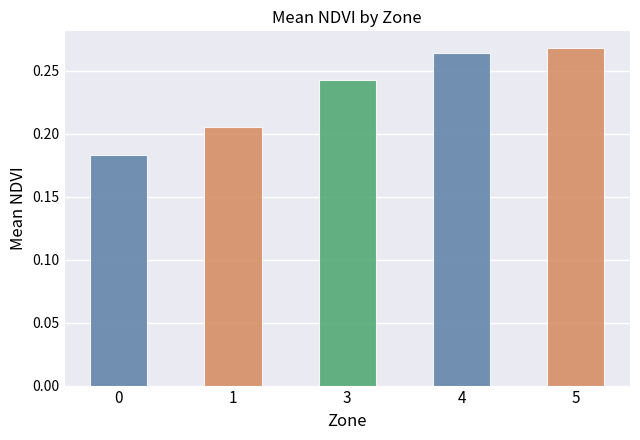

Rank the categories by value from highest to lowest.

5, 4, 3, 1, 0